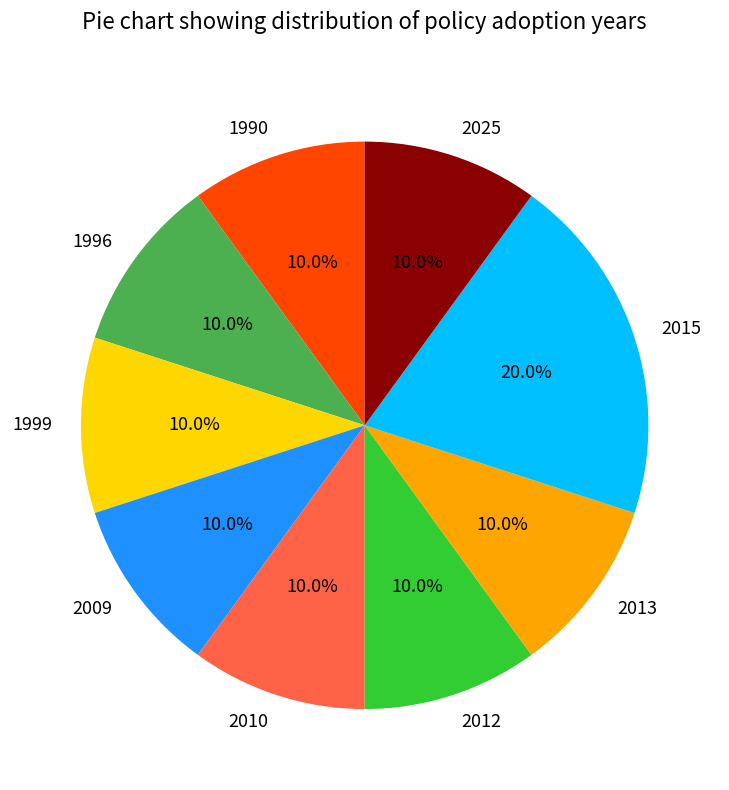

What is the total percentage of 2009 and 2015?

30.0%